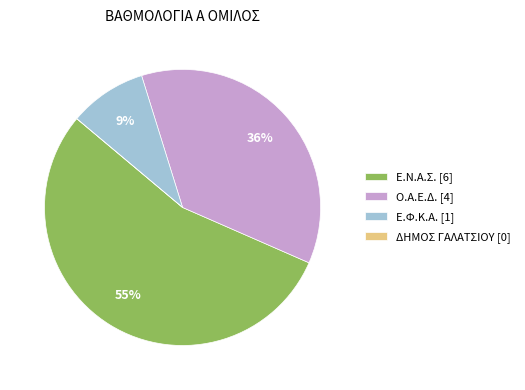

True or false: Ε.Φ.Κ.Α. accounts for 9% of the total.

True